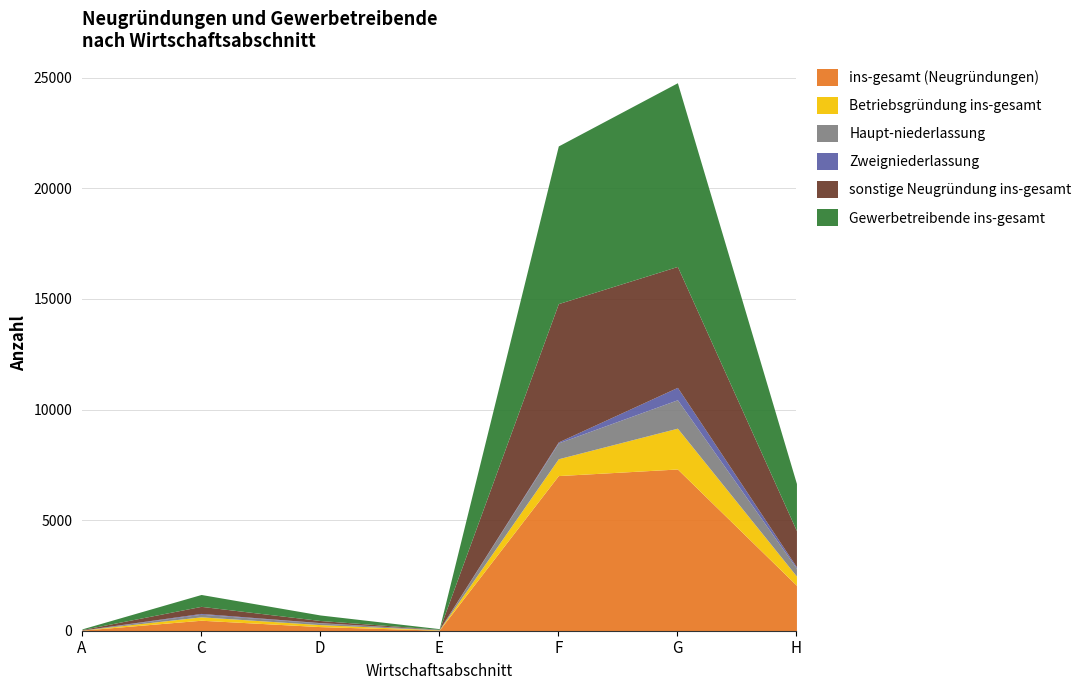

Which series changed the most between A and E?

sonstige Neugründung ins-gesamt